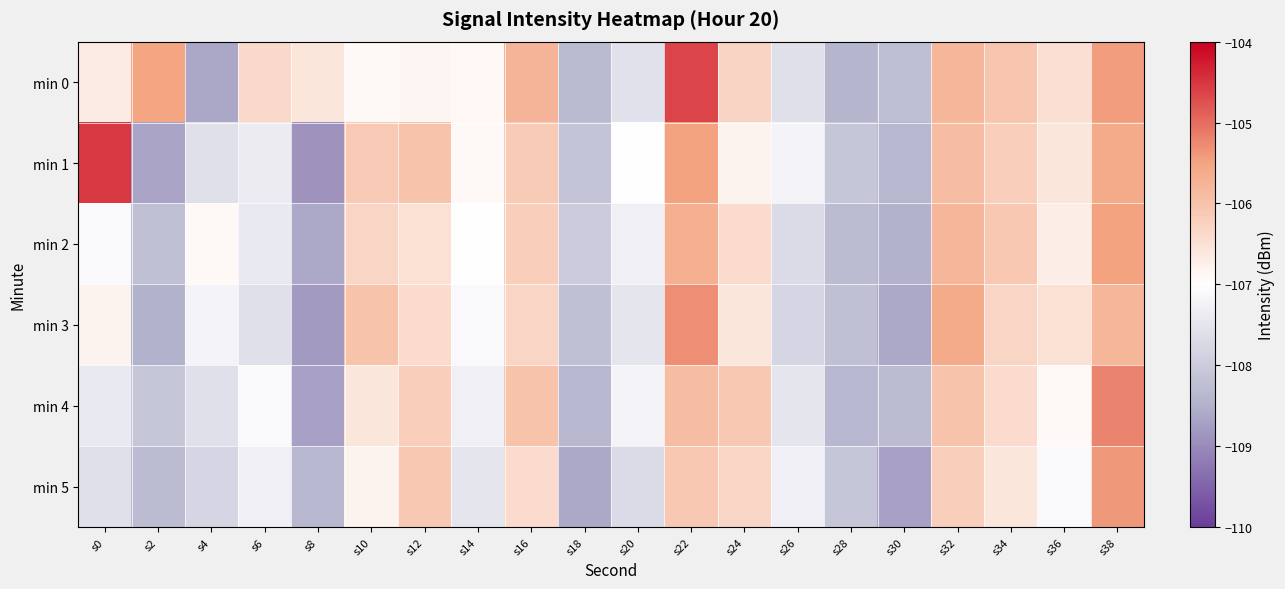

Count the number of data series in this chart.

6